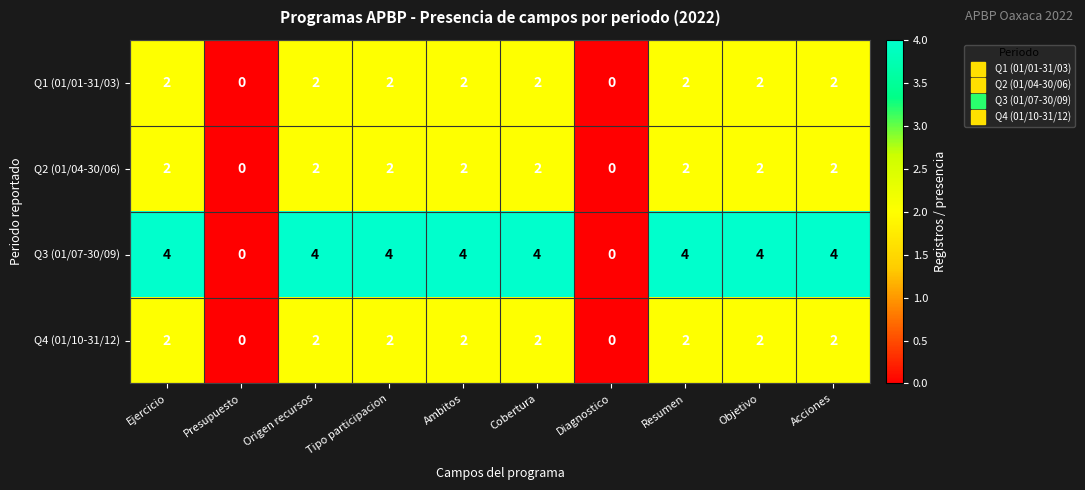

The value of Q2 (01/04-30/06) at Tipo participacion is 2. True or false?

True